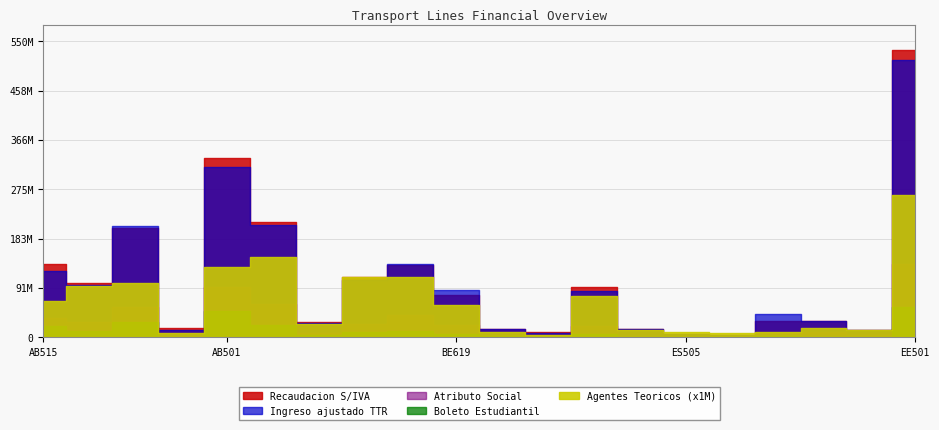

At ES506, list the series in order from smallest to largest.

Agentes Teoricos, Boleto Estudiantil, Atributo Social, Recaudacion S/IVA, Ingreso ajustado TTR